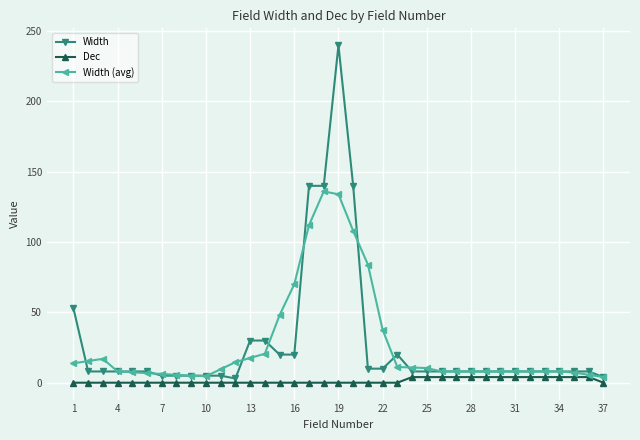

What is the value of the Width (avg) point at the 30th from the left?

8.0